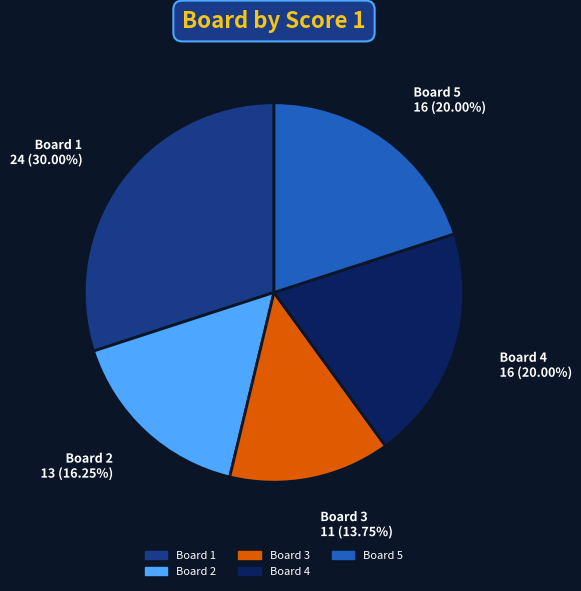

Which has a higher value, Board 4 or Board 3?

Board 4